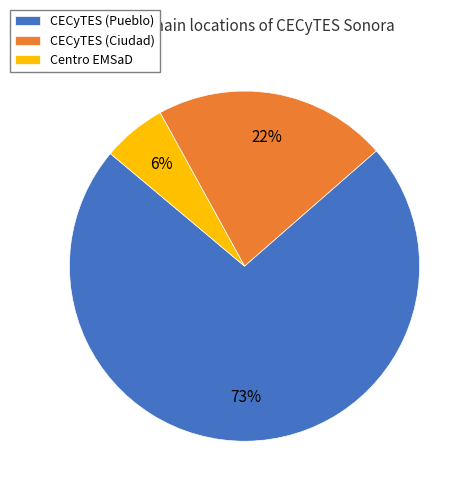

To the nearest percent, what is the difference between the Centro EMSaD and CECyTES (Ciudad) slice percentages?

16%